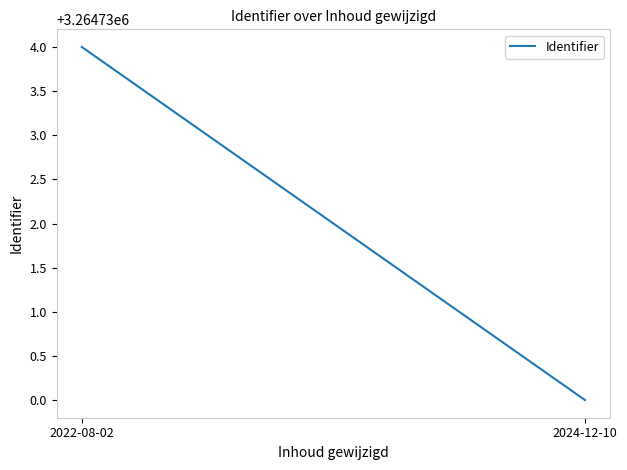

Which category has the lowest value across all series?

2024-12-10